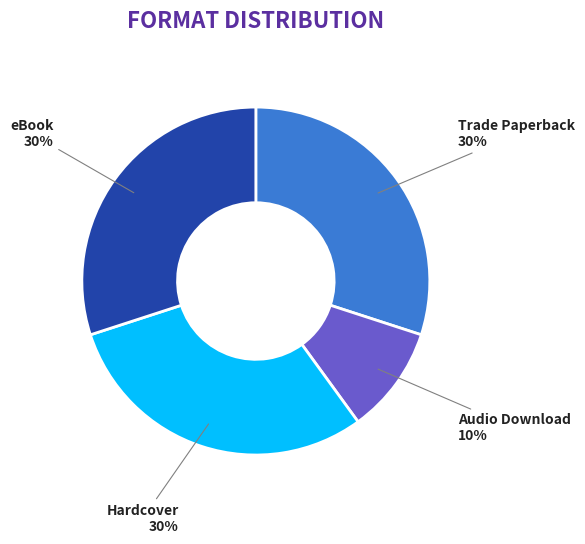

Does any single category account for the majority?

No